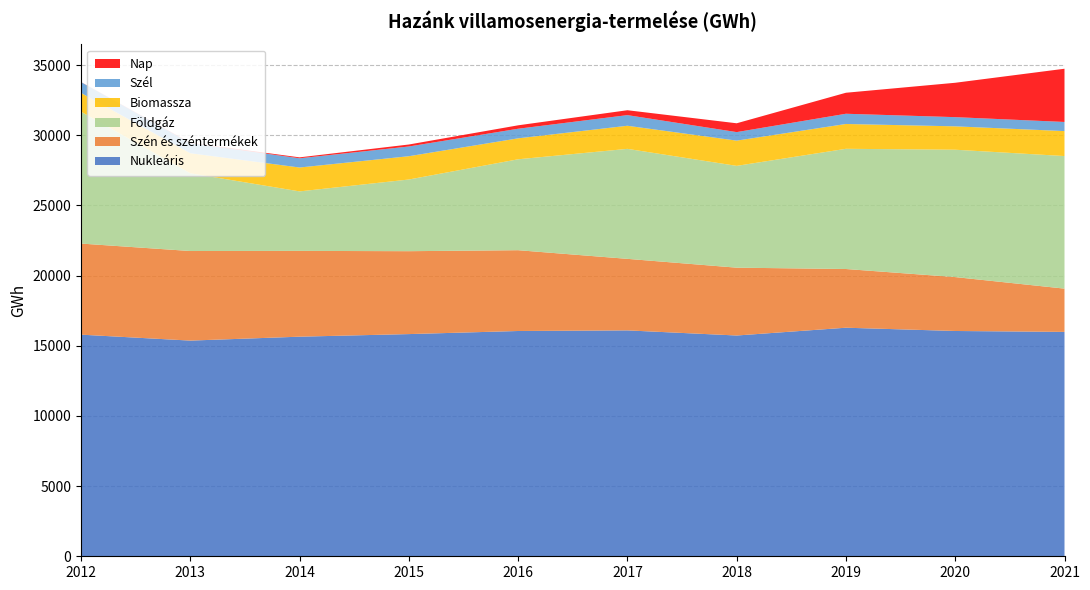

Reading left to right, list all the values displayed in this chart.

Nukleáris: 15793	15370	15649	15834	16054	16098	15733	16288	16055	15990
Szén és széntermékek: 6492	6384	6114	5908	5758	5098	4834	4184	3841	3084
Földgáz: 9401	5541	4240	5108	6479	7838	7255	8566	9077	9447
Biomassza: 1333	1429	1702	1660	1493	1646	1799	1769	1666	1779
Szél: 770	718	657	693	684	758	607	729	655	651
Nap: 8	25	67	141	244	349	629	1497	2450	3793